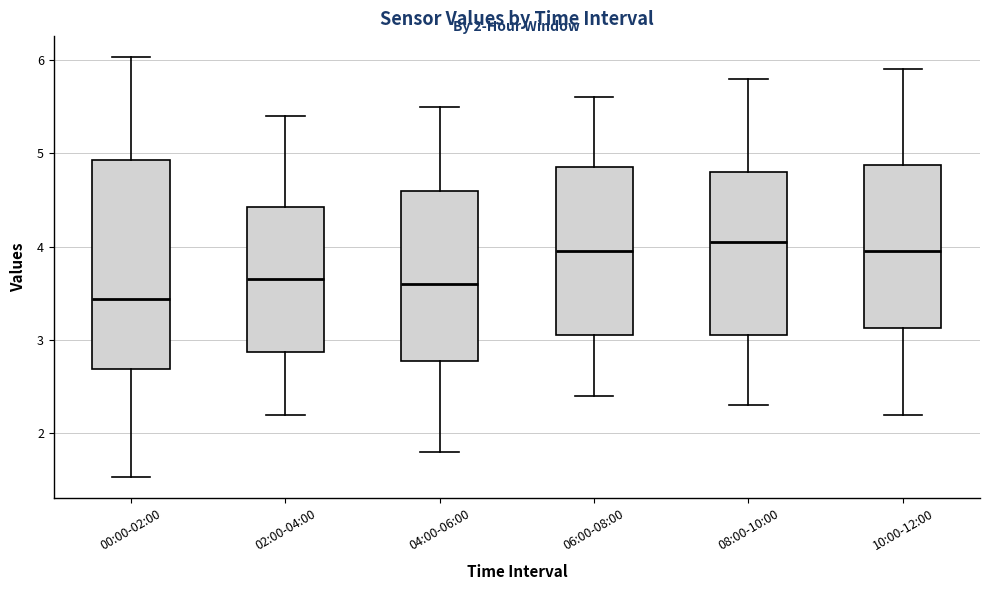

Comparing the boxes themselves (not the whiskers), which one is the tallest?

00:00-02:00